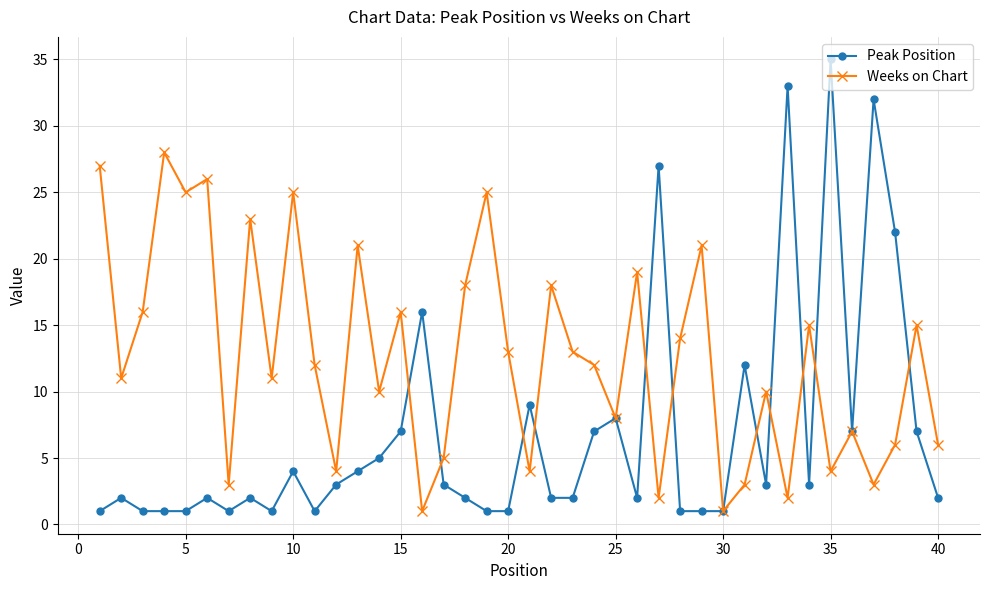

What is the sum of all Weeks on Chart values?

503